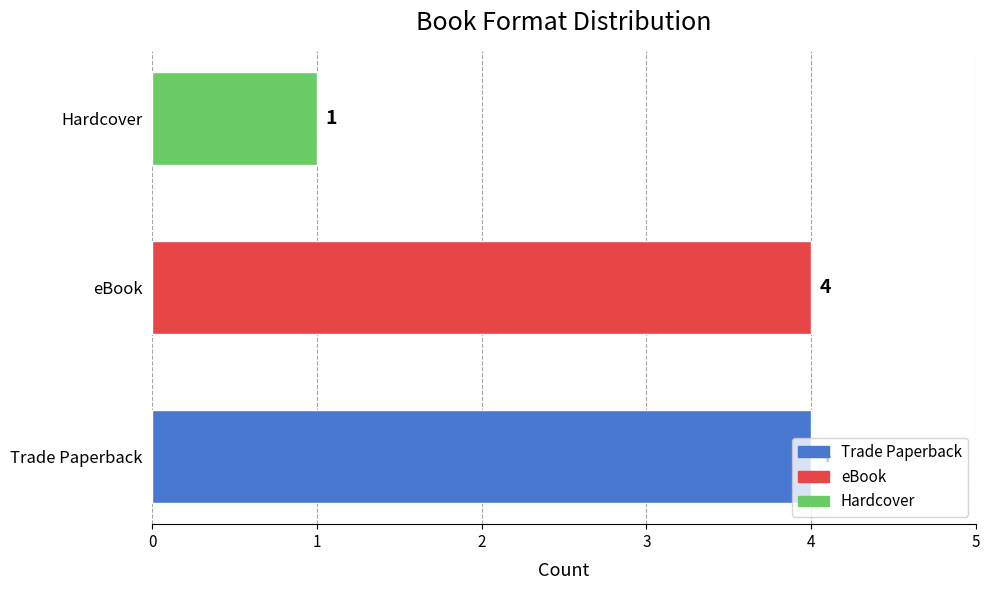

The chart shows a value of 2 at Trade Paperback. True or false?

False